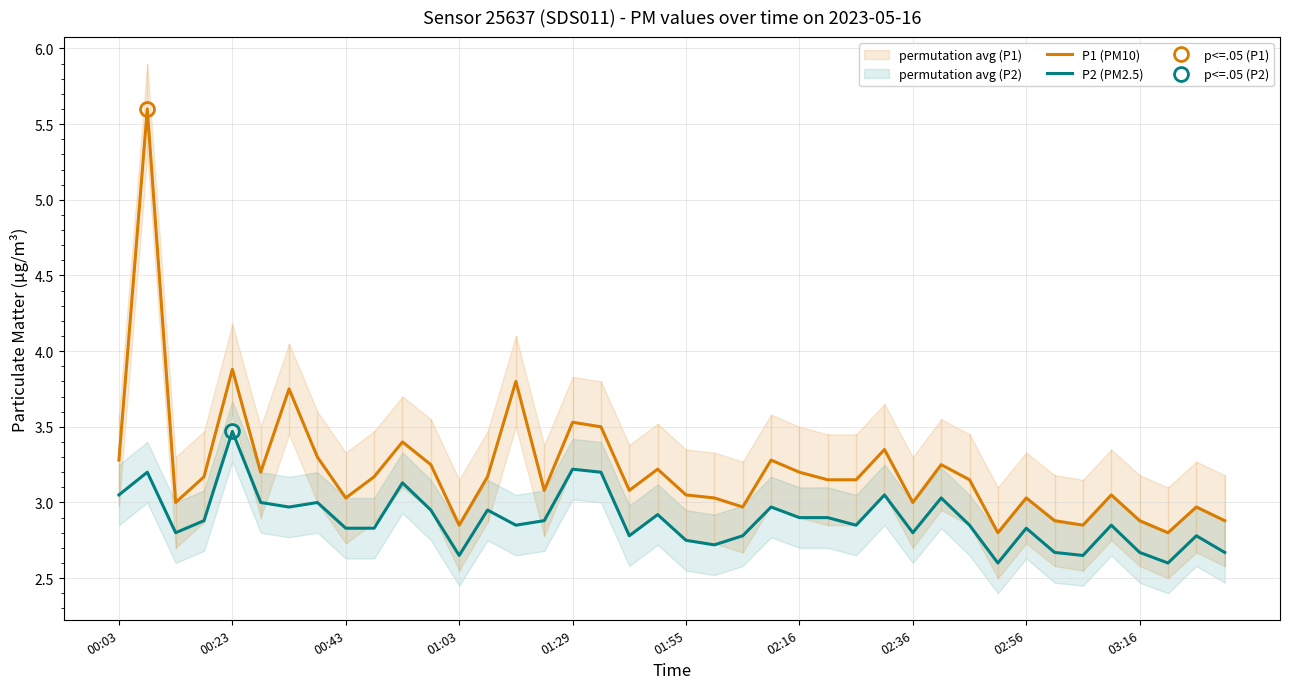

How many interior local peaks does the P1 (PM10) series have?

13